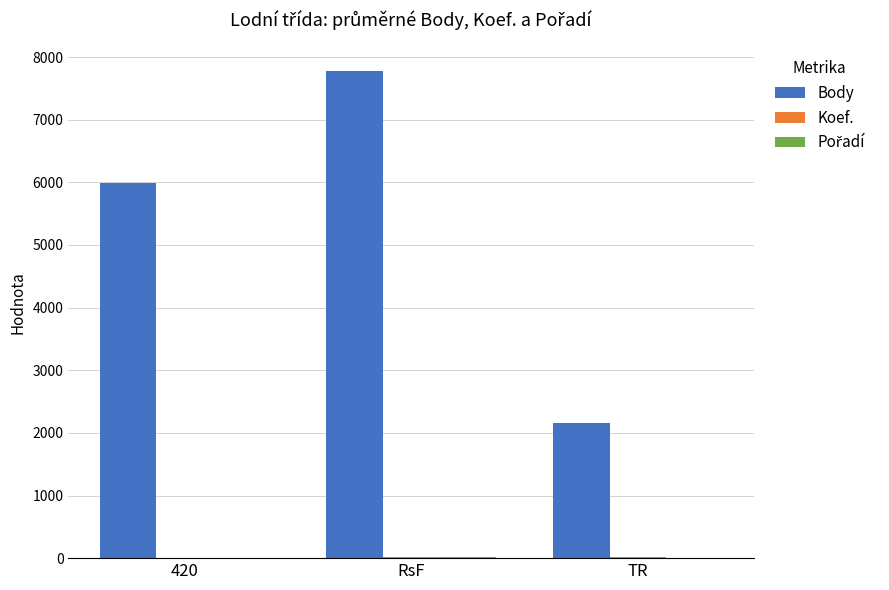

What is the sum of all Body values?

15931.0